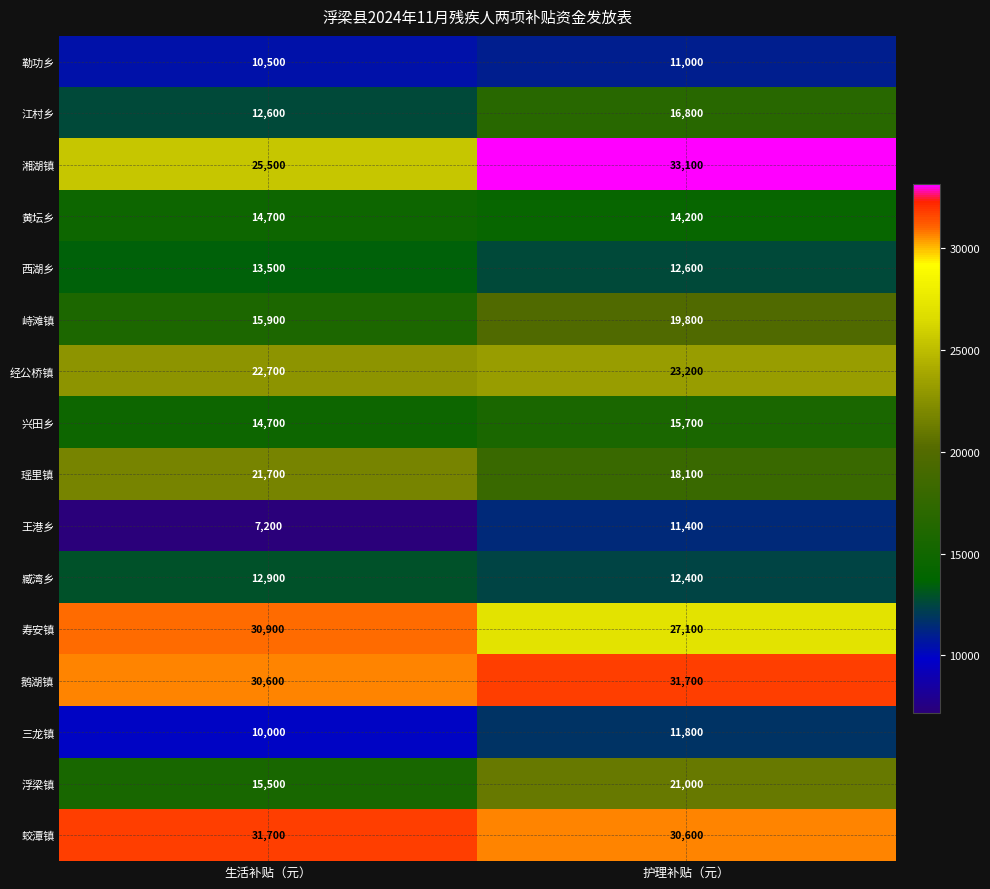

True or false: 江村乡 has a value of 7353 at 生活补贴（元）.

False